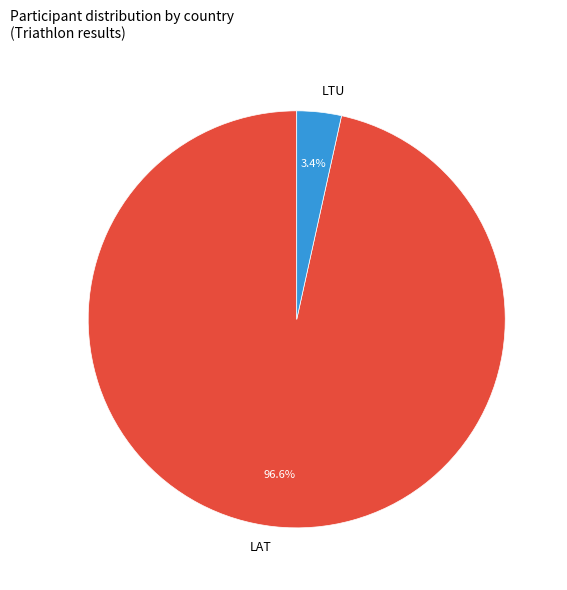

Rank the categories by value from highest to lowest.

LAT, LTU